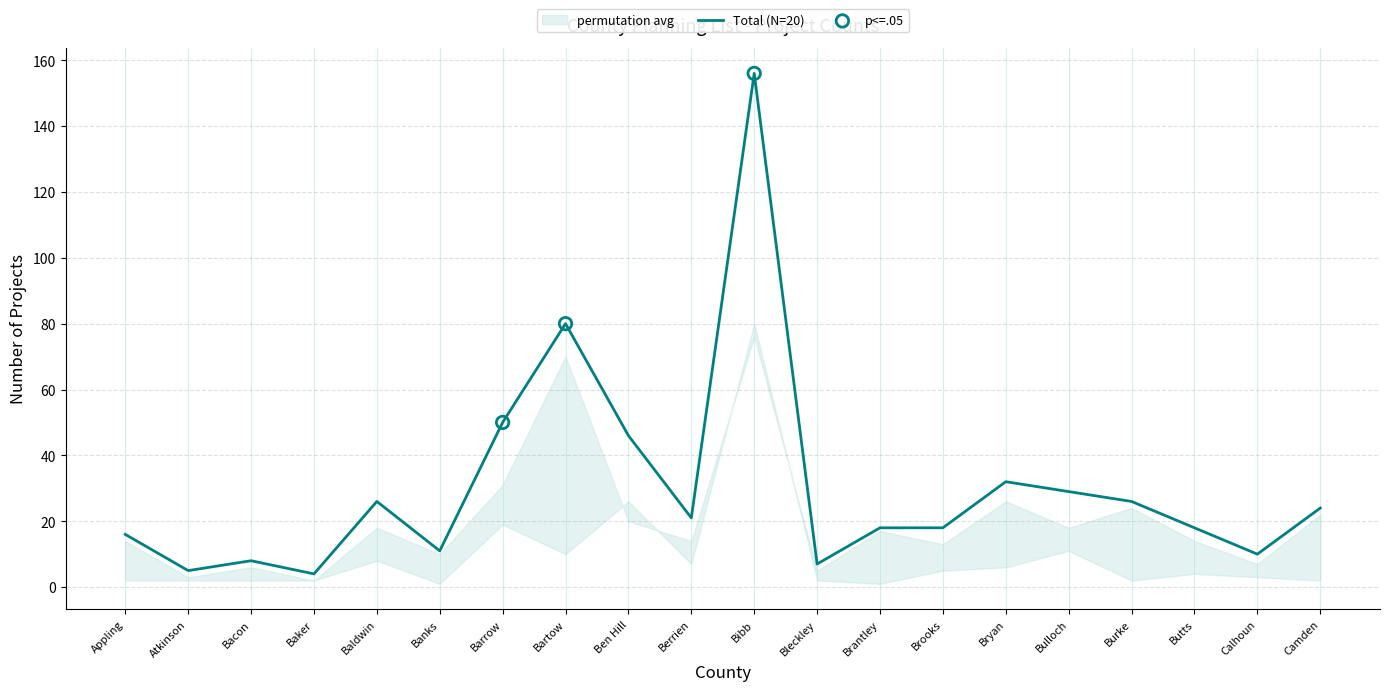

True or false: Total (N=20) has a value of 5 at Appling.

False